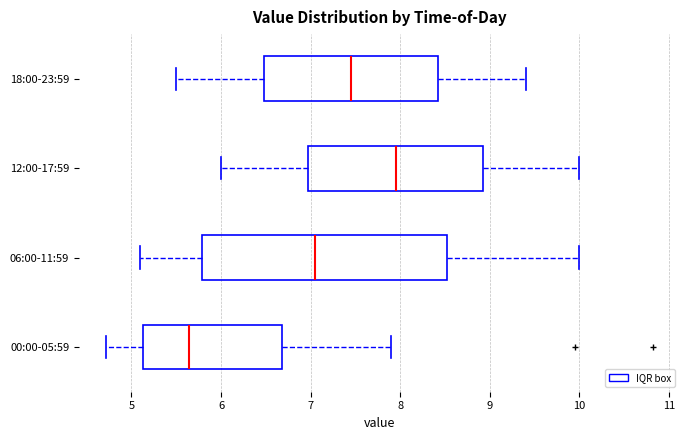

Which box's median line is the furthest to the left?

00:00-05:59